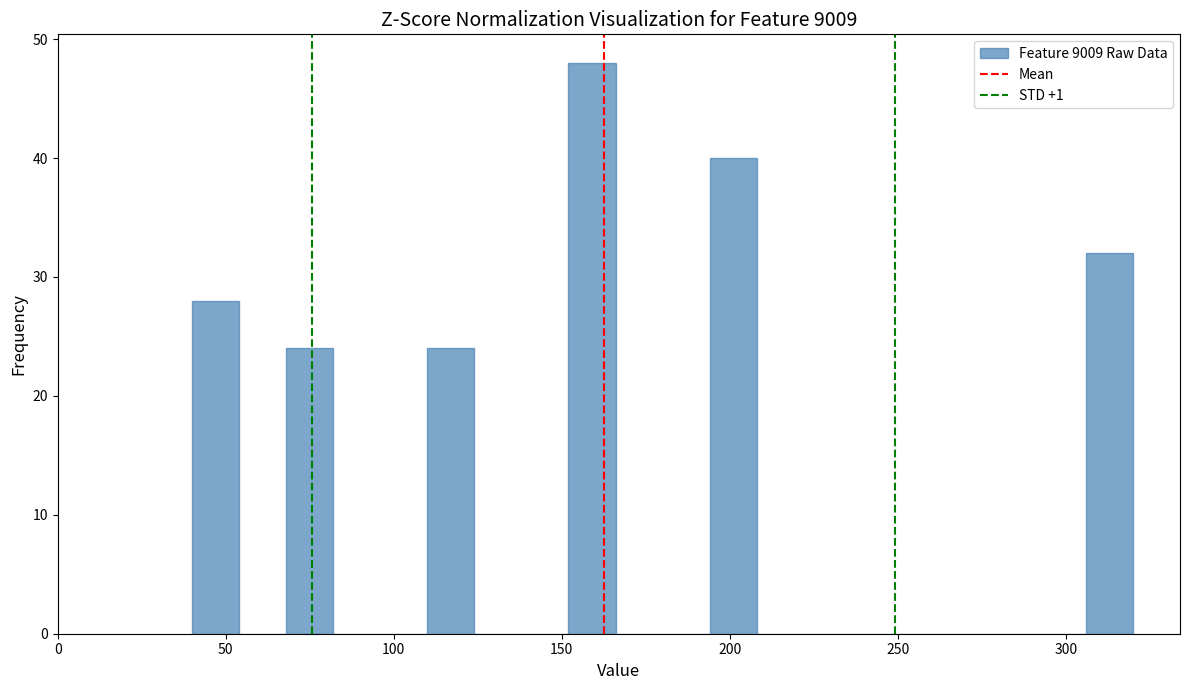

Around what value on the x-axis is the tallest bar? Give the approximate position of its centre, as read against the axis.

160